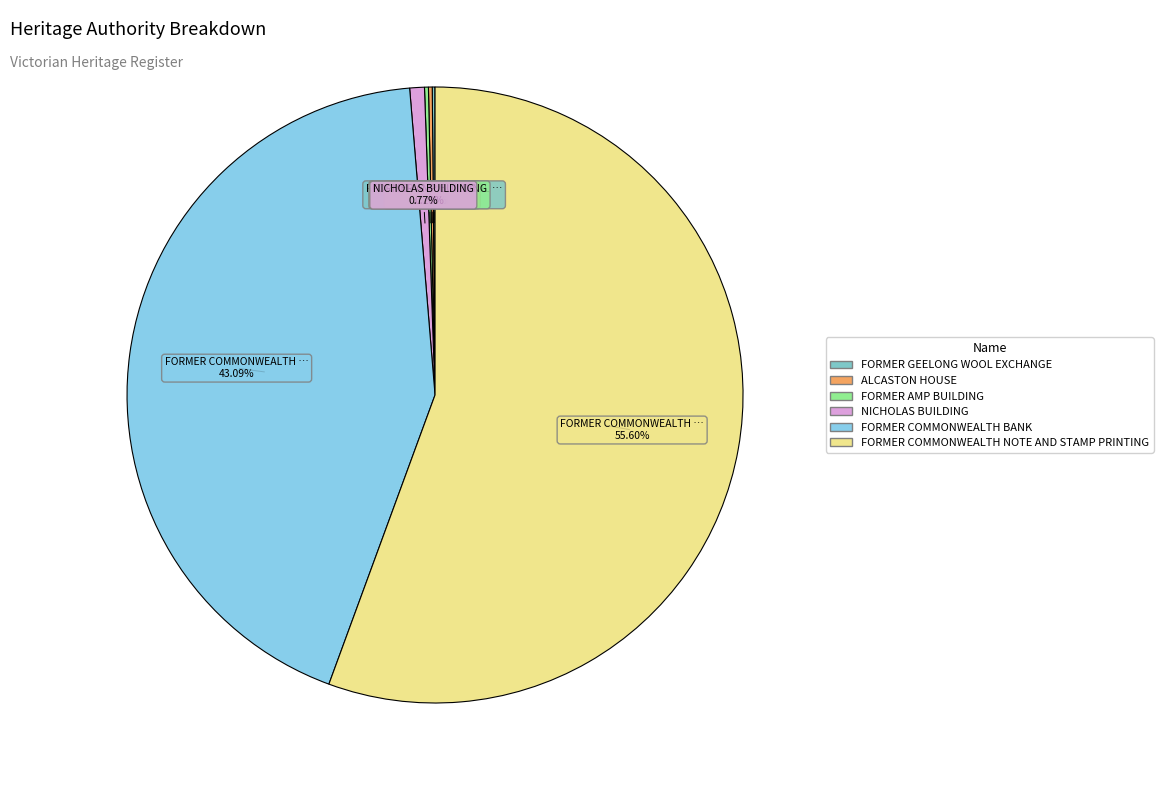

What is the change in value from FORMER GEELONG WOOL EXCHANGE to FORMER AMP BUILDING?

+215